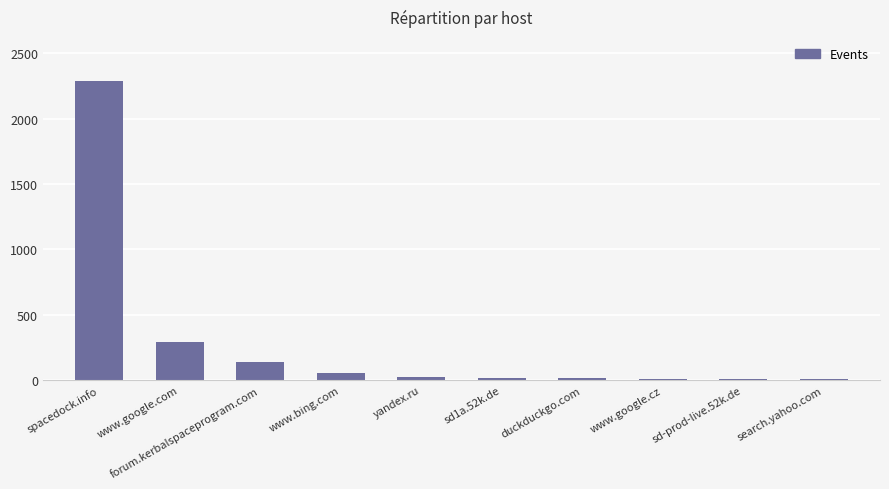

How many data points does each series have?

10